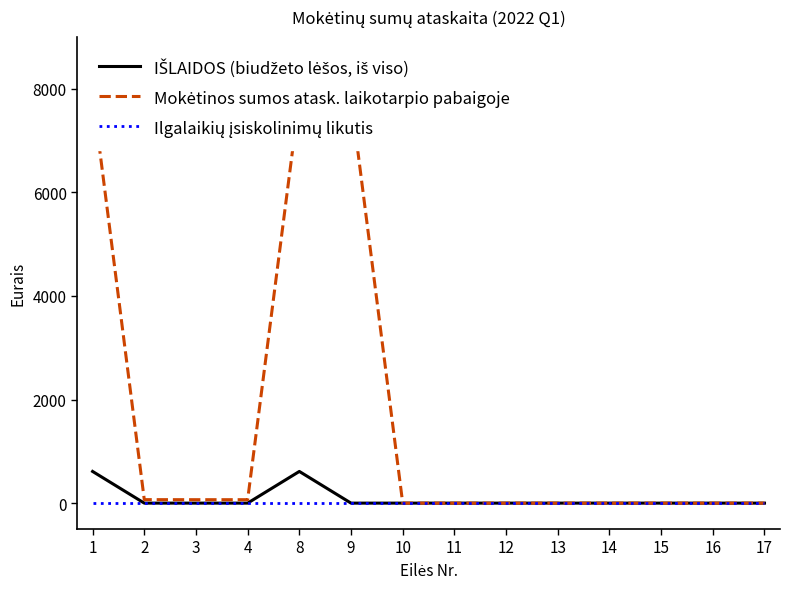

Which series changed the most between 11 and 14?

IŠLAIDOS (biudžeto lėšos, iš viso)